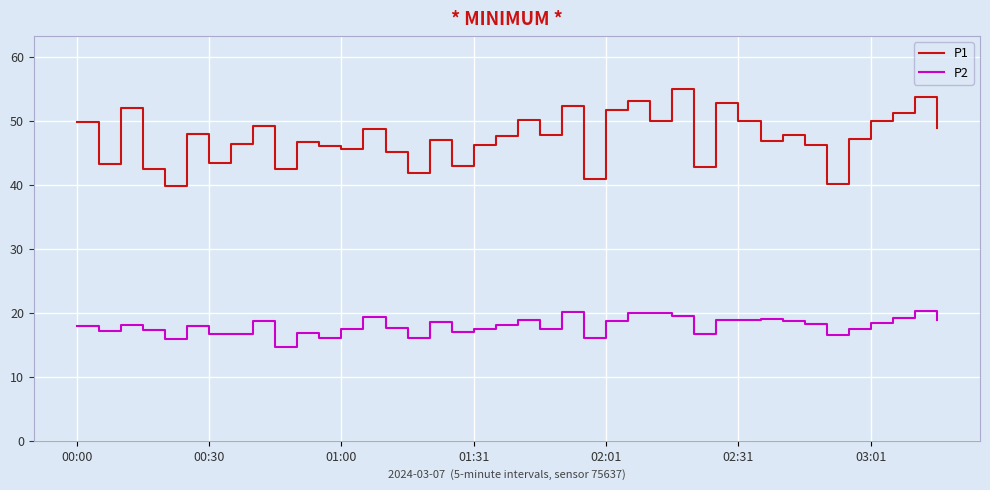

List the series in order of their overall mean, lowest first.

P2, P1